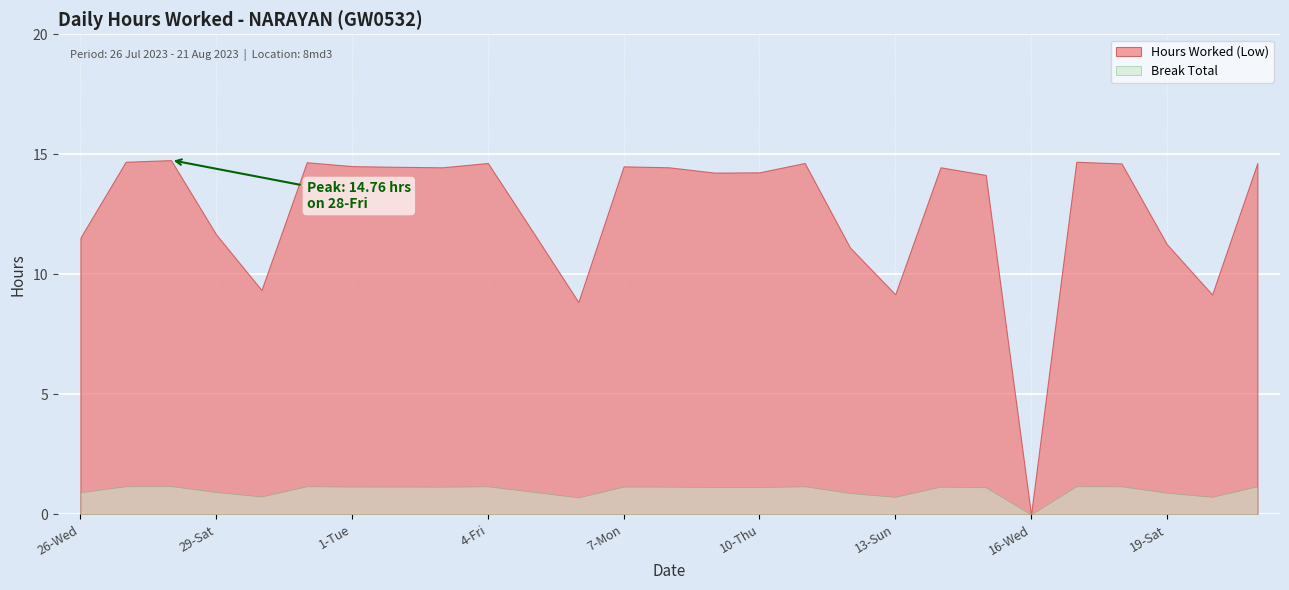

How many data points in Hours Worked (Low) are less than 14?

10